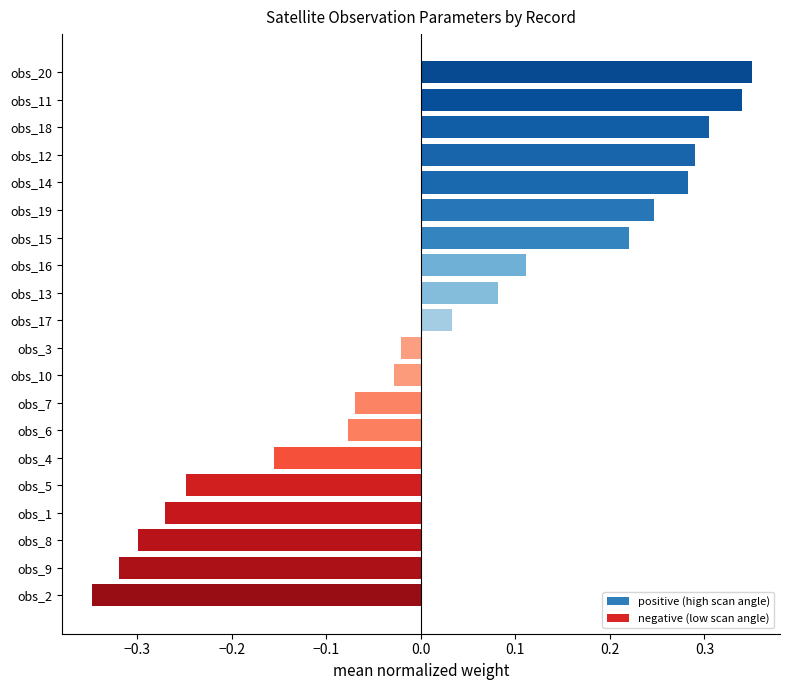

Count the number of categories in the chart.

20